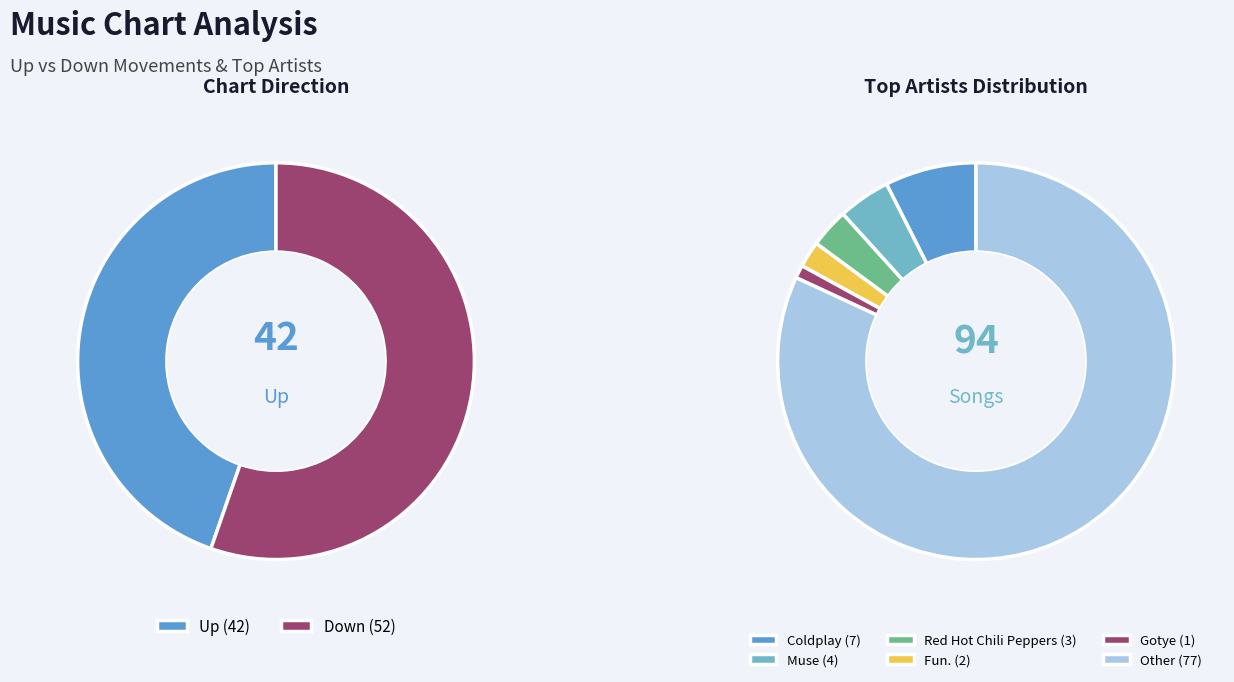

What is the change in value from up to down?

+10